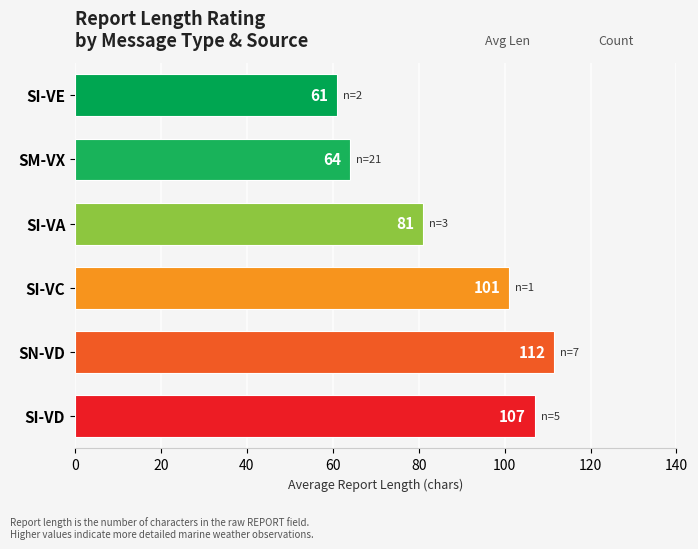

Which has a higher value, SN-VD or SI-VE?

SN-VD